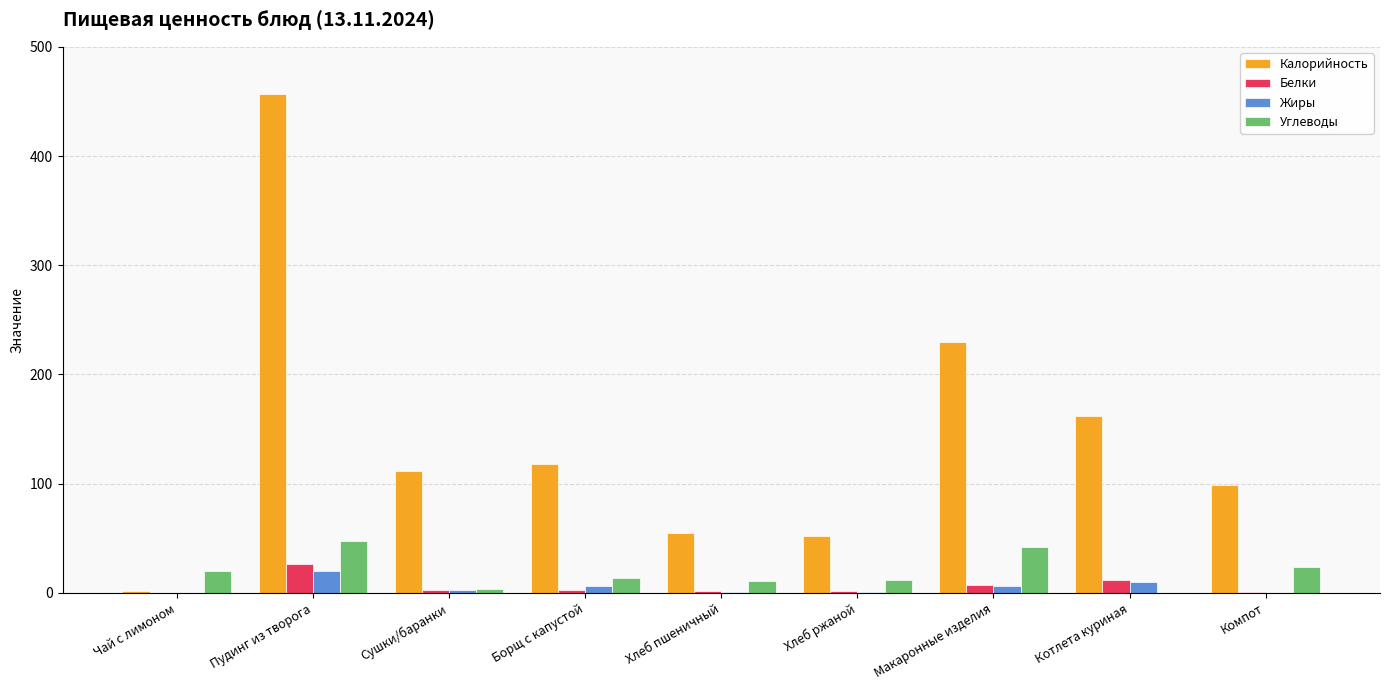

Which series has the largest total across all categories?

Калорийность